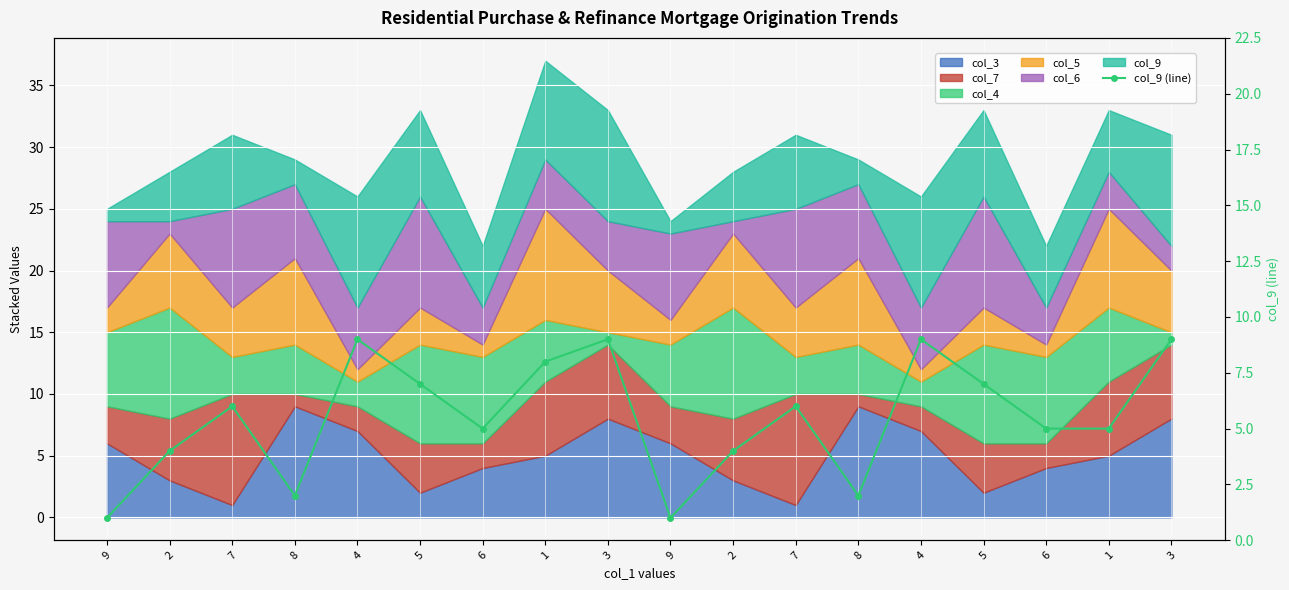

At which category does the data reach its first local peak?

7